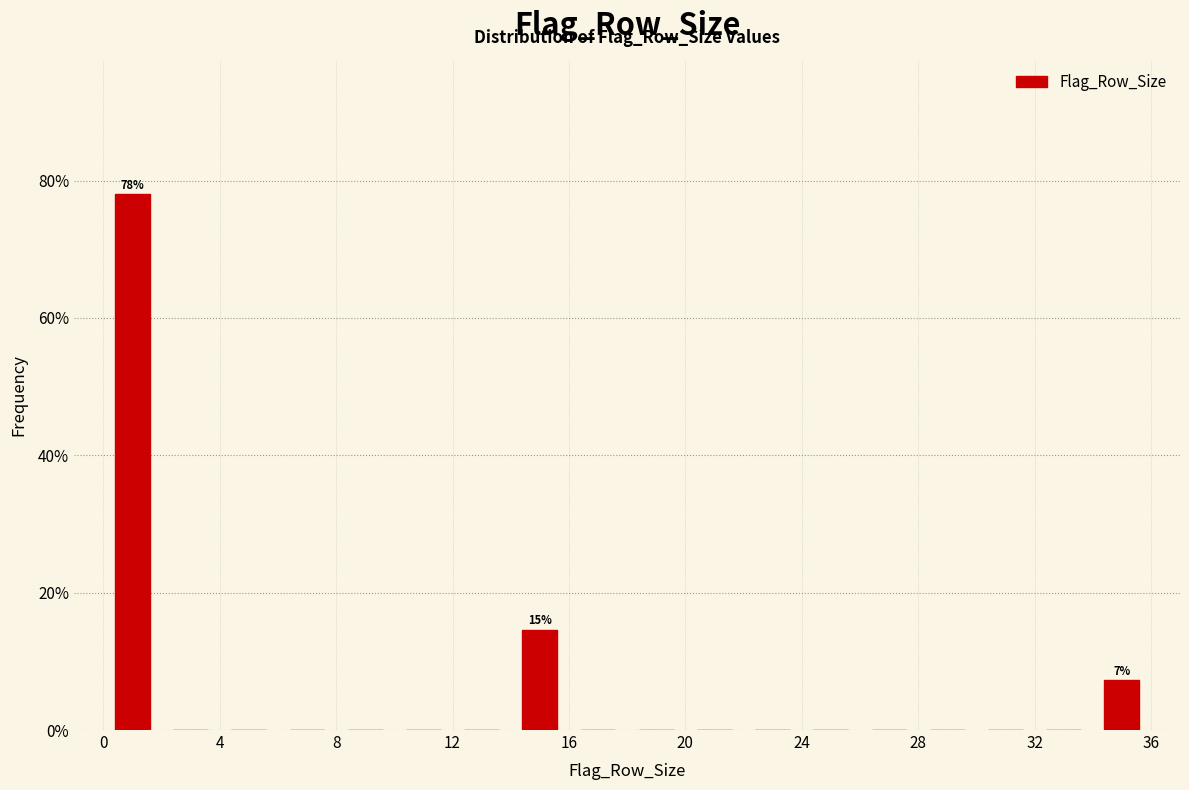

Which range on the x-axis has the tallest bar?

0 to 2